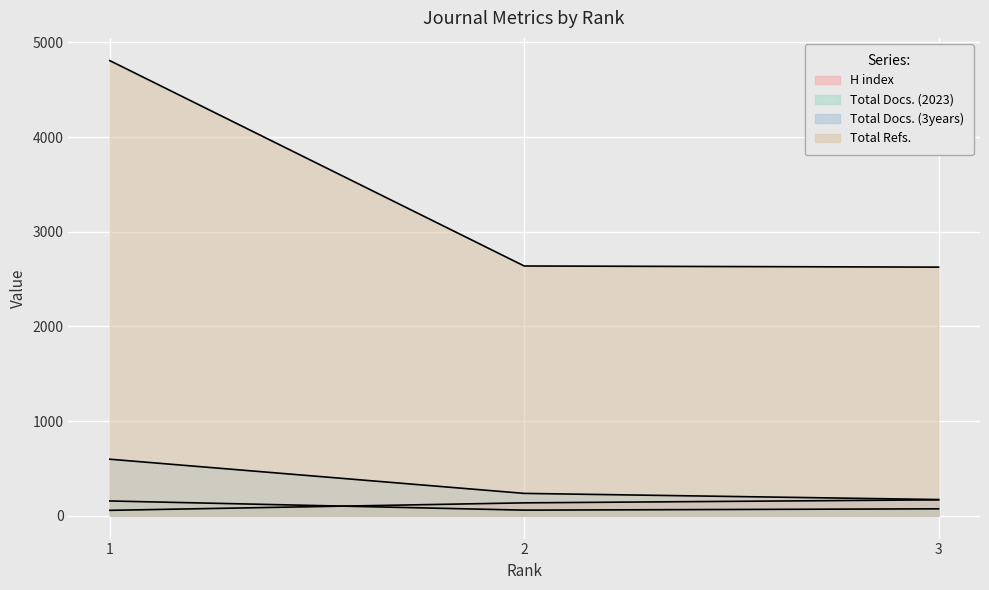

Where is Total Docs. (3years) nearest to the value 385?

2